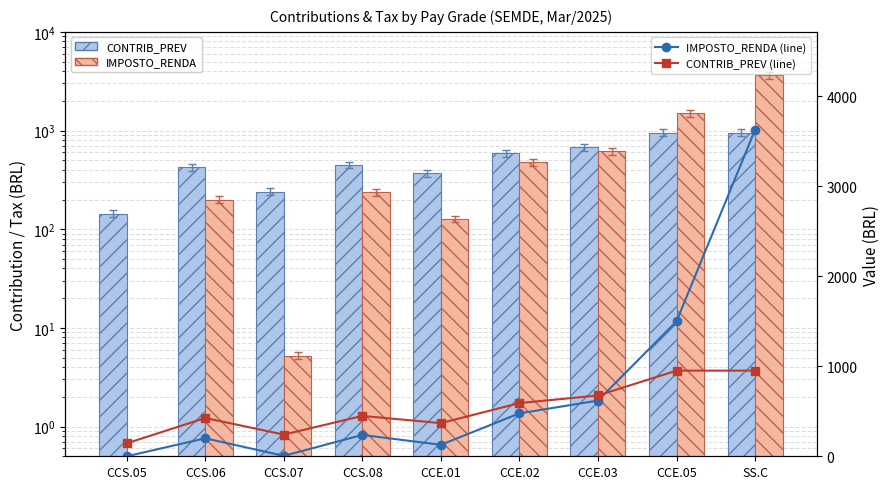

Which category has the highest value in the IMPOSTO_RENDA (line) series?

SS.C